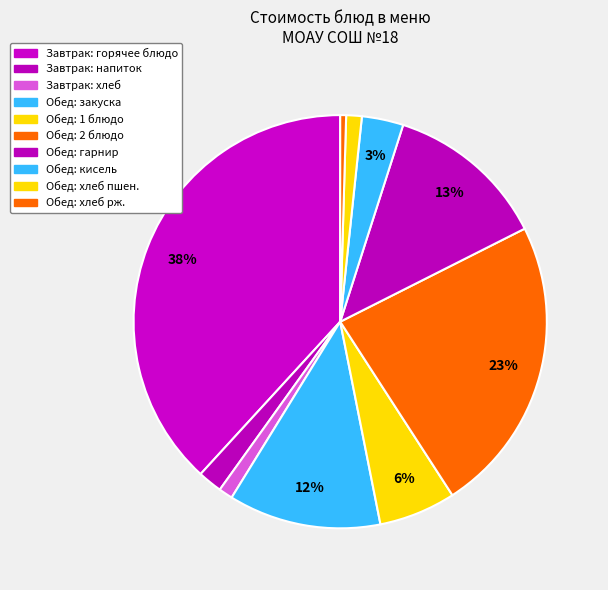

How many slices are in this pie chart?

10